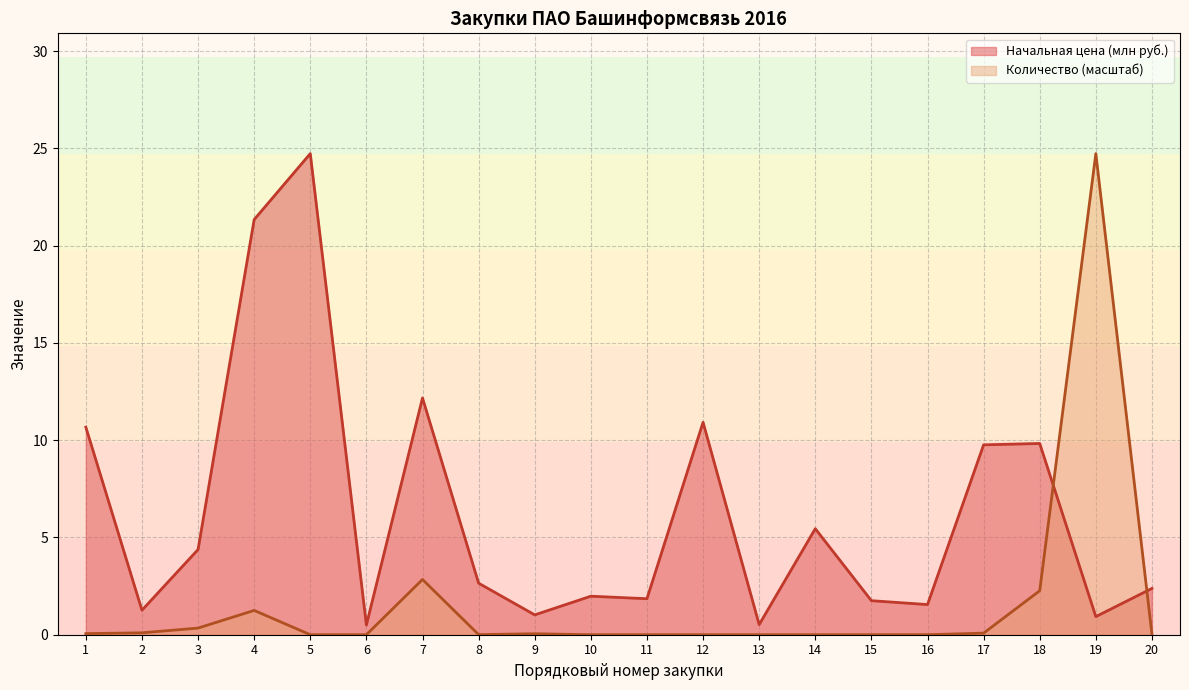

At which label is Начальная цена (млн руб.) closest to 12?

7